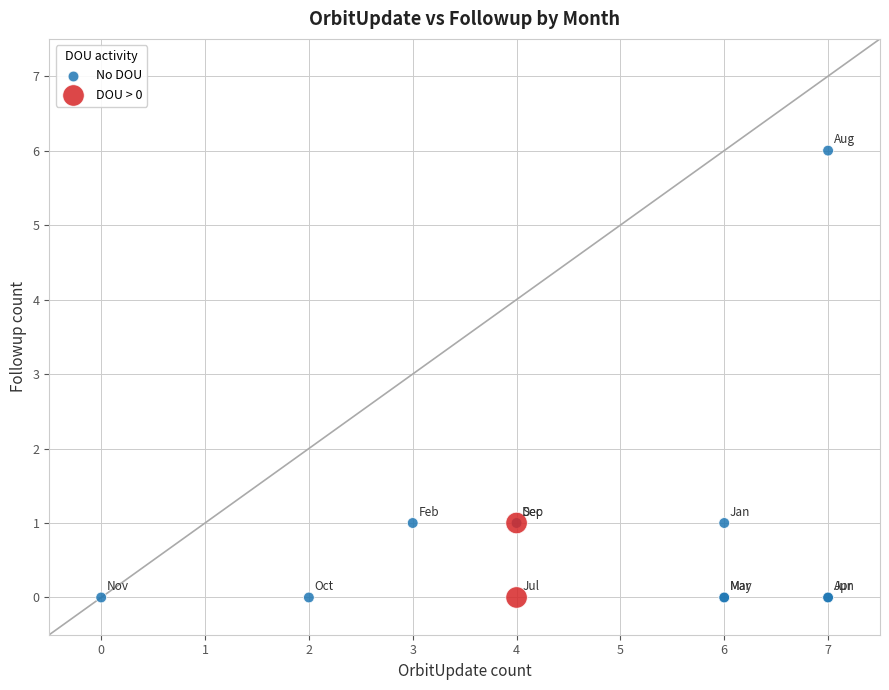

Which series reaches the maximum Y coordinate?

No DOU